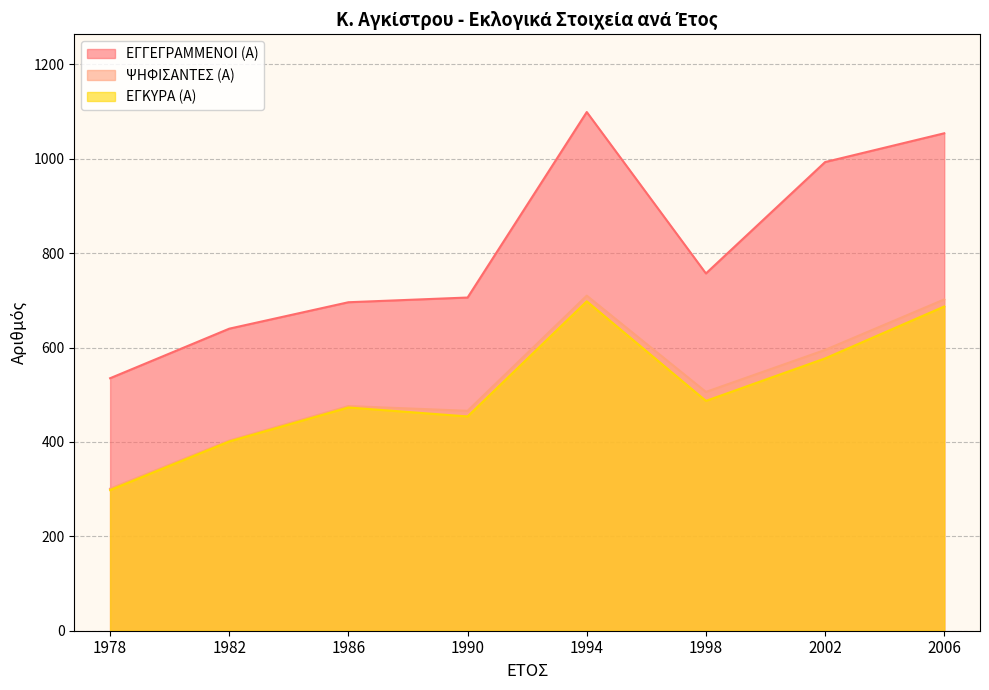

What are all the series names shown in the legend?

ΕΓΓΕΓΡΑΜΜΕΝΟΙ (Α), ΨΗΦΙΣΑΝΤΕΣ (Α), ΕΓΚΥΡΑ (Α)